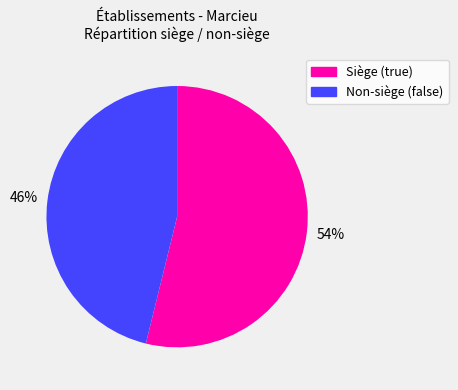

Does any single category account for the majority?

Yes